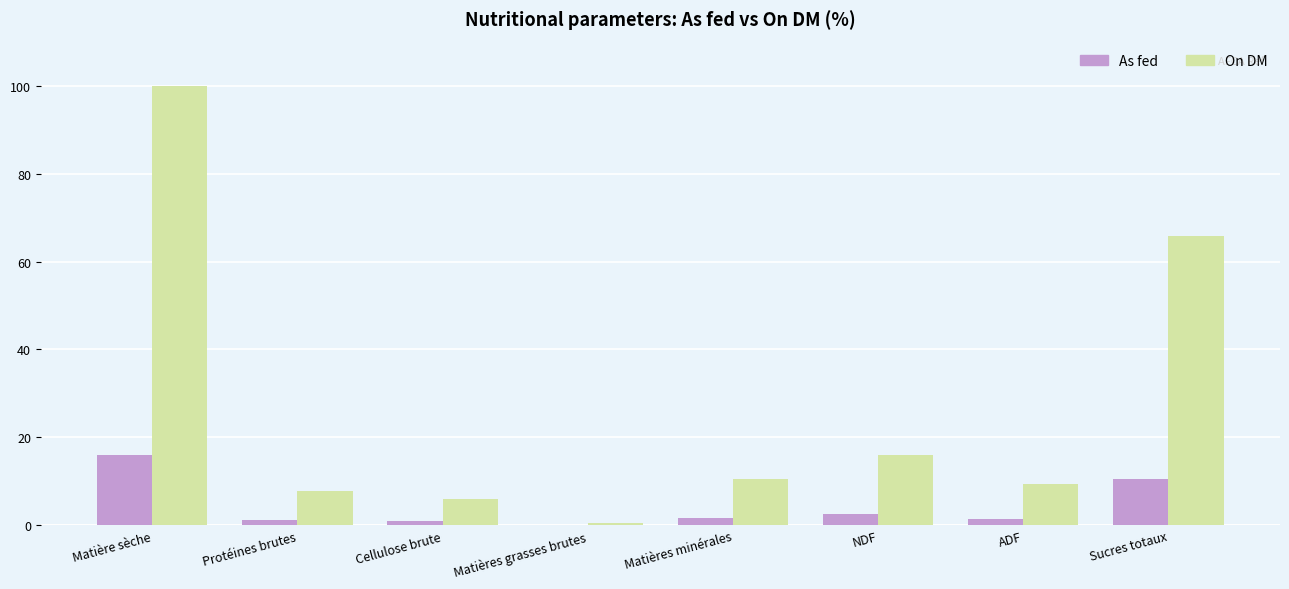

What are all the series names shown in the legend?

As fed, On DM